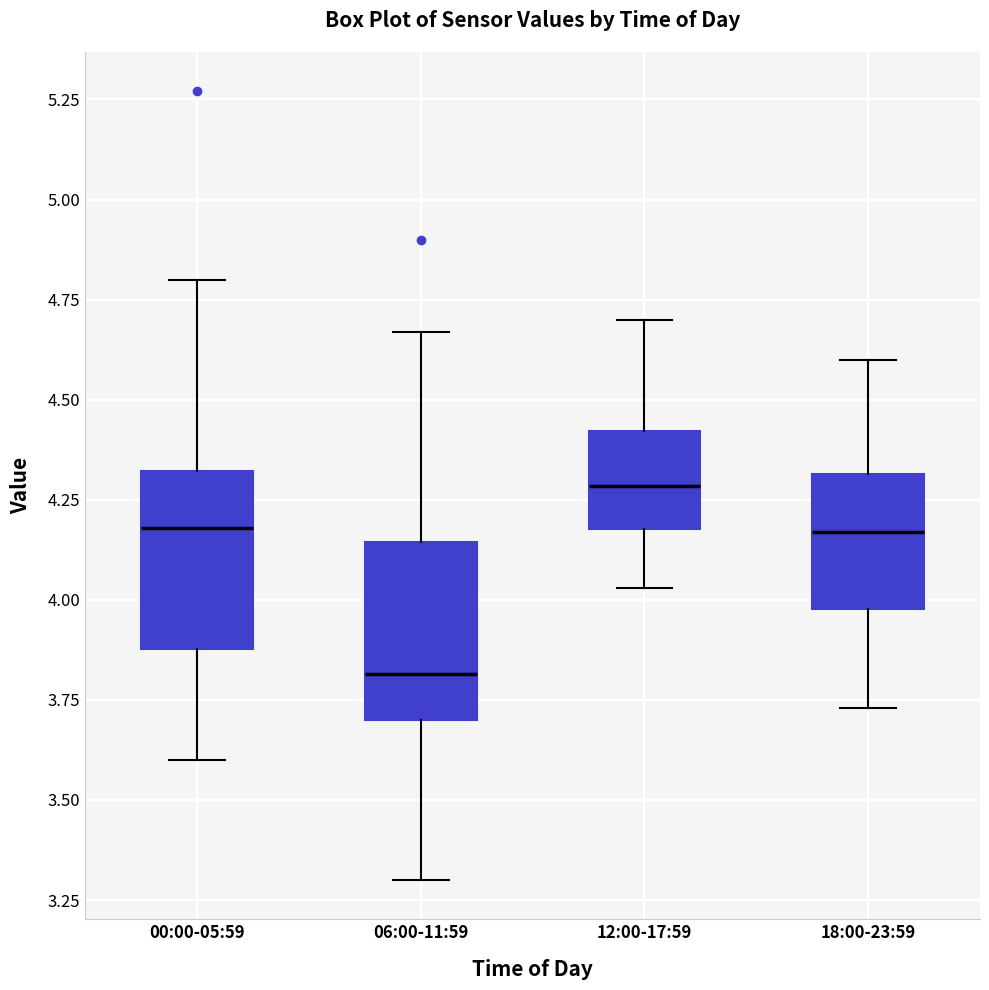

Which box has the highest median line?

12:00-17:59